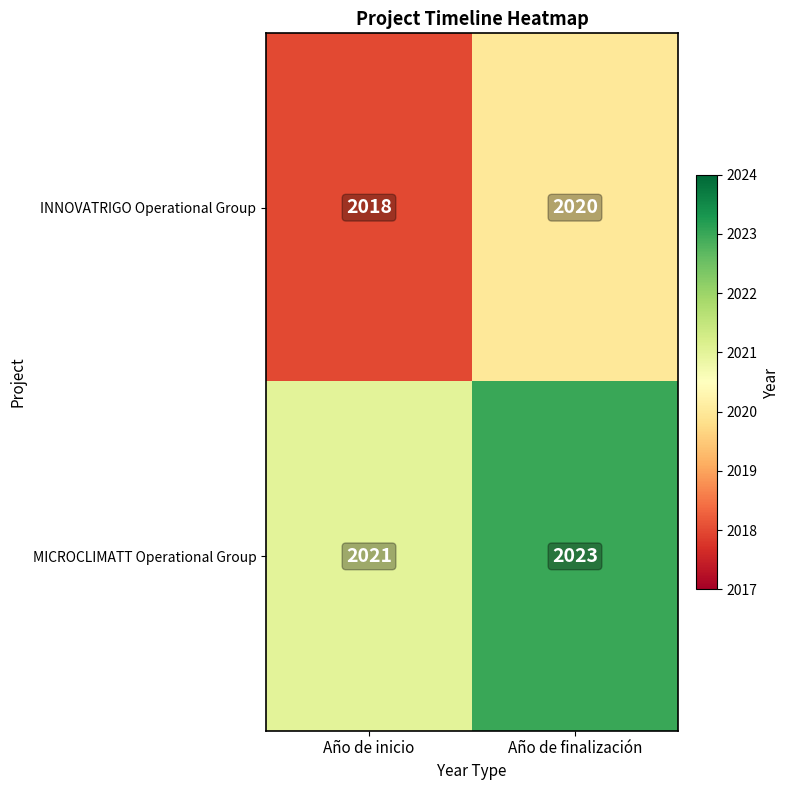

What is the average value of the INNOVATRIGO Operational Group series?

2019